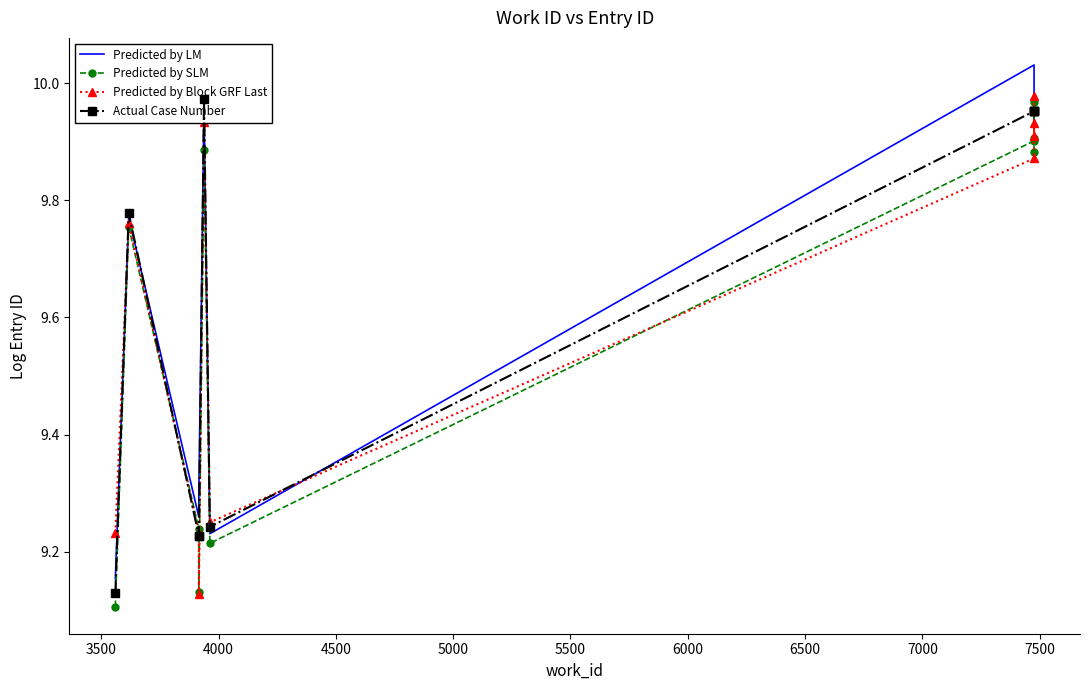

List the series in order of their peak value, lowest first.

Predicted by SLM, Actual Case Number, Predicted by Block GRF Last, Predicted by LM